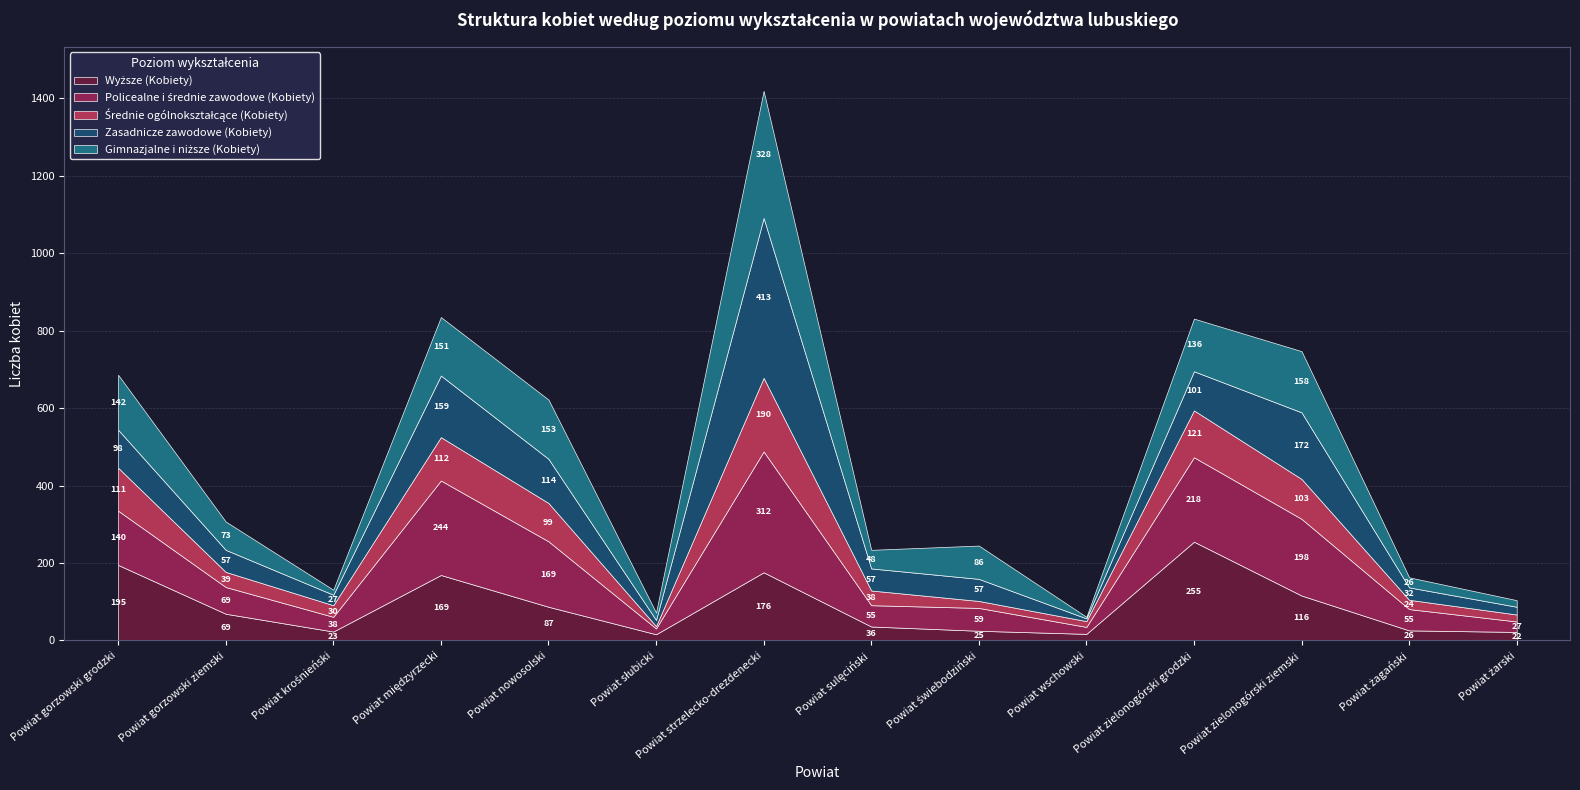

Count the number of categories in the chart.

14